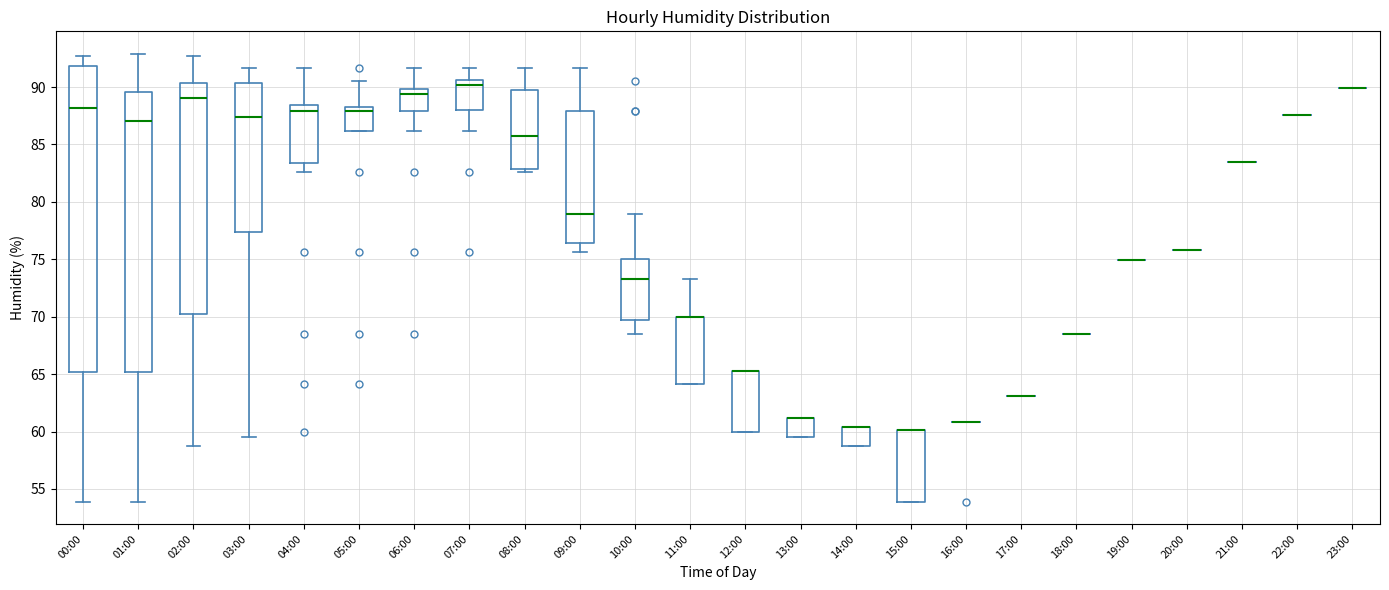

Reading left to right, read every box against the y-axis: the position of its median line, the range the box covers, and the ends of its whiskers. The values are not printed on the chart, so give them approximately, as read against the axis.

00:00: median 88.0, box 65.0 to 92.0, whiskers 54.0 to 92.5
01:00: median 87.0, box 65.0 to 89.5, whiskers 54.0 to 93.0
02:00: median 89.0, box 70.5 to 90.5, whiskers 58.5 to 92.5
03:00: median 87.5, box 77.5 to 90.5, whiskers 59.5 to 91.5
04:00: median 88.0, box 83.5 to 88.5, whiskers 82.5 to 91.5
05:00: median 88.0, box 86.0 to 88.5, whiskers 86.0 to 90.5
06:00: median 89.5, box 88.0 to 90.0, whiskers 86.0 to 91.5
07:00: median 90.0, box 88.0 to 90.5, whiskers 86.0 to 91.5
08:00: median 86.0, box 83.0 to 89.5, whiskers 82.5 to 91.5
09:00: median 79.0, box 76.5 to 88.0, whiskers 75.5 to 91.5
10:00: median 73.5, box 69.5 to 75.0, whiskers 68.5 to 79.0
11:00: median 70.0 (drawn on the box's upper edge), box 64.0 to 70.0, whiskers 64.0 to 73.5
12:00: median 65.5 (drawn on the box's upper edge), box 60.0 to 65.5, whiskers 60.0 to 65.5
13:00: median 61.0 (drawn on the box's upper edge), box 59.5 to 61.0, whiskers 59.5 to 61.0
14:00: median 60.5 (drawn on the box's upper edge), box 58.5 to 60.5, whiskers 58.5 to 60.5
15:00: median 60.0 (drawn on the box's upper edge), box 54.0 to 60.0, whiskers 54.0 to 60.0
16:00: box collapsed to a line at 61.0, whiskers 61.0 to 61.0
17:00: box collapsed to a line at 63.0, whiskers 63.0 to 63.0
18:00: box collapsed to a line at 68.5, whiskers 68.5 to 68.5
19:00: box collapsed to a line at 75.0, whiskers 75.0 to 75.0
20:00: box collapsed to a line at 76.0, whiskers 76.0 to 76.0
21:00: box collapsed to a line at 83.5, whiskers 83.5 to 83.5
22:00: box collapsed to a line at 87.5, whiskers 87.5 to 87.5
23:00: box collapsed to a line at 90.0, whiskers 90.0 to 90.0